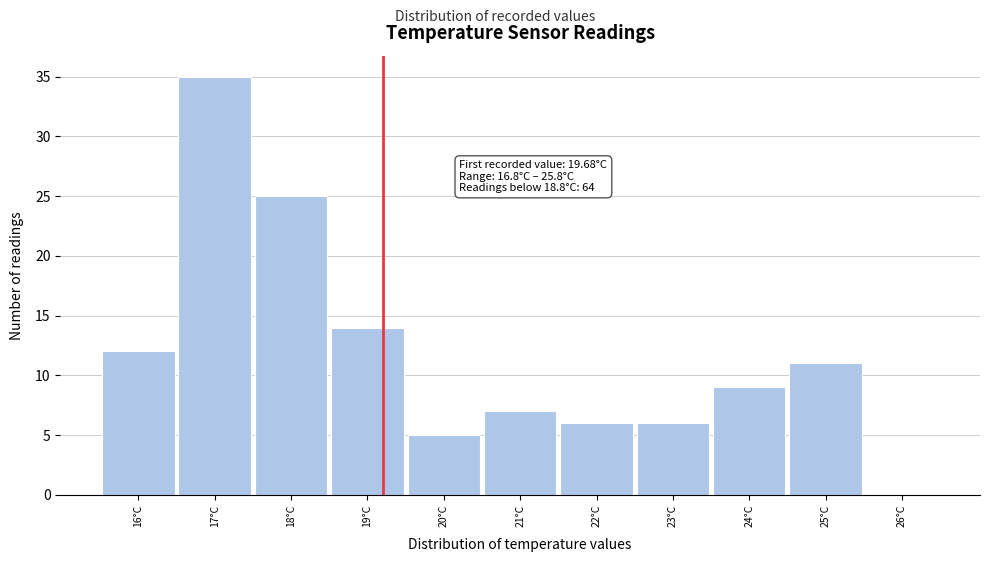

Reading left to right, extract all data points from this chart.

16°C=12	17°C=35	18°C=25	19°C=14	20°C=5	21°C=7	22°C=6	23°C=6	24°C=9	25°C=11	26°C=0